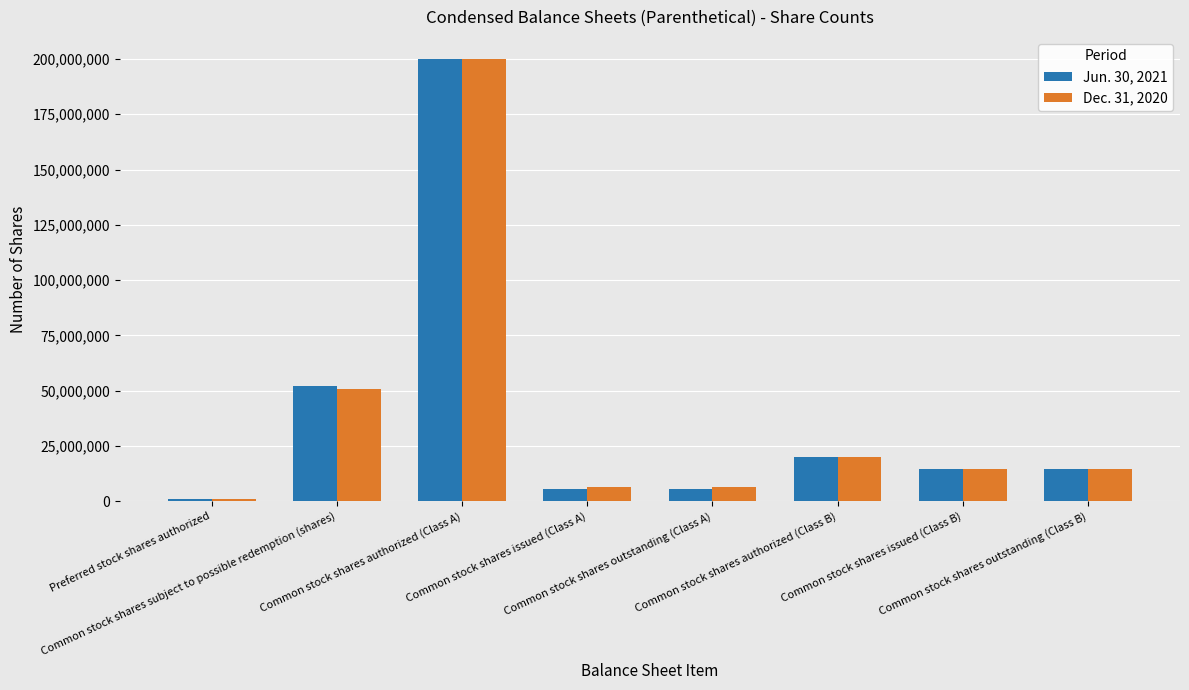

Reading left to right, extract all data points from this chart.

Jun. 30, 2021: 1000000	51991010	200000000	5508990	5508990	20000000	14375000	14375000
Dec. 31, 2020: 1000000	50862592	200000000	6637408	6637408	20000000	14375000	14375000